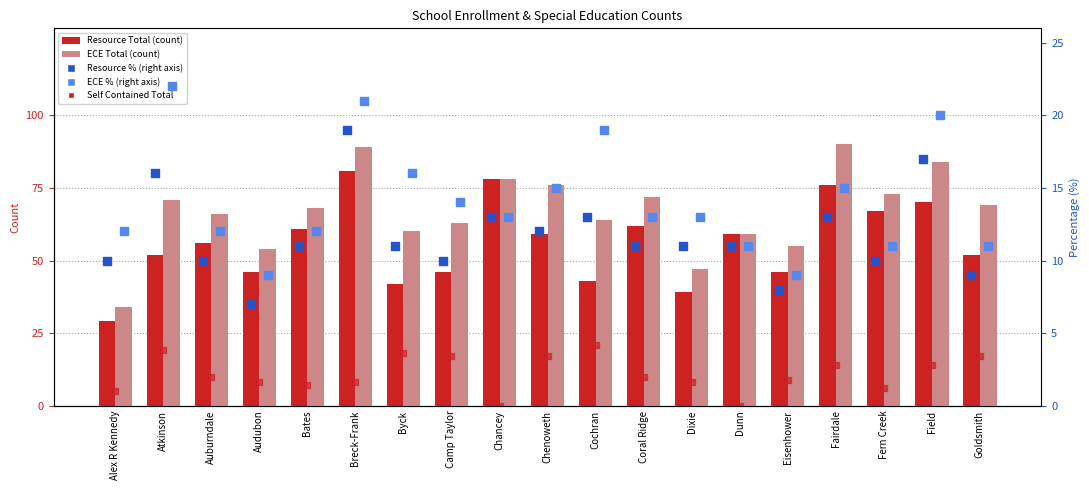

What are all the series names shown in the legend?

Resource Total, ECE Total, Self Contained Total, Resource %, ECE %